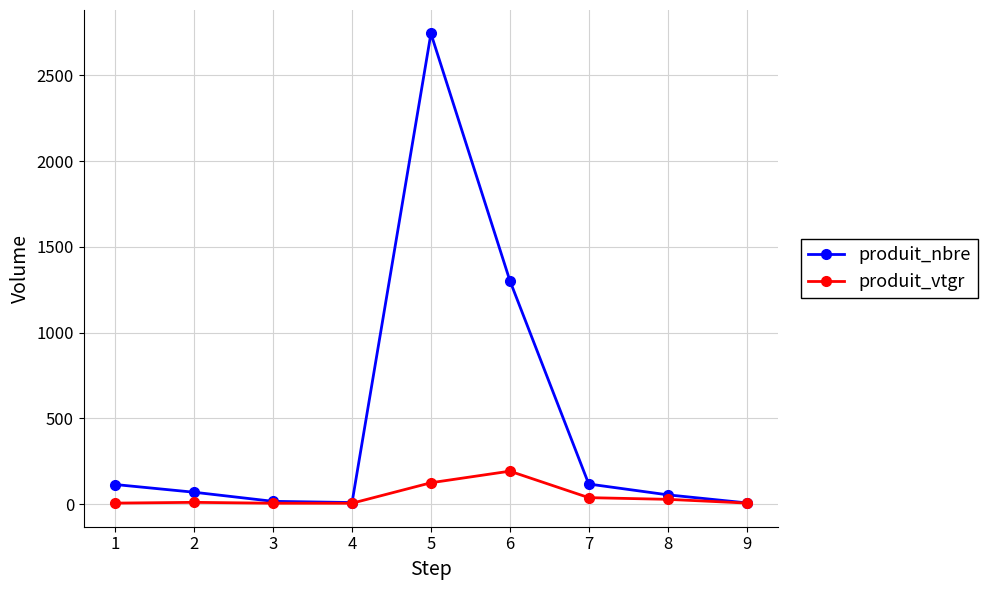

What is the total value across all series at 9?

13.0